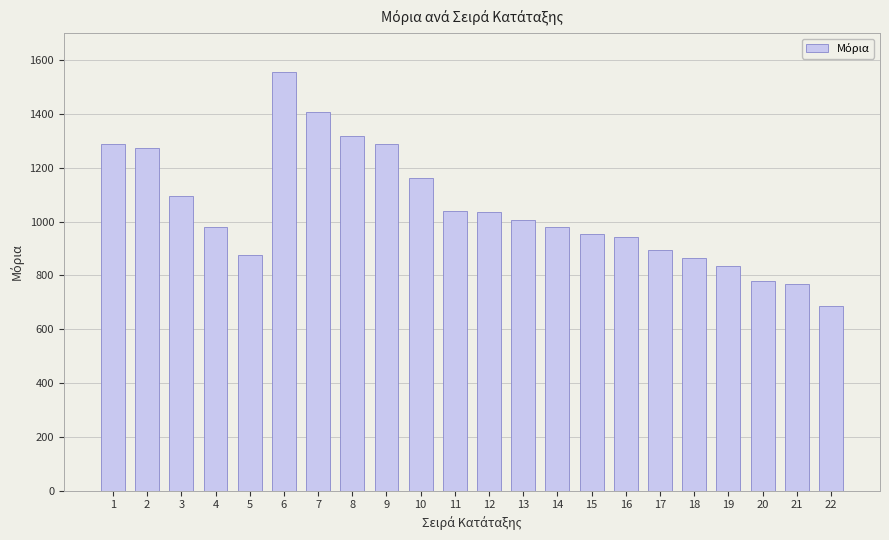

The value at 10 is 1163.4. True or false?

True